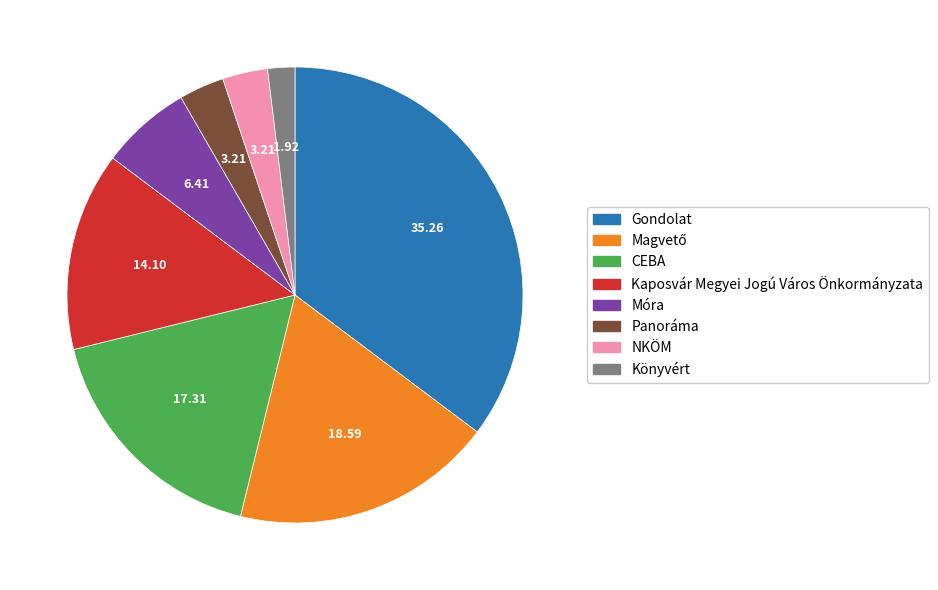

Which category has the biggest portion of the pie?

Gondolat